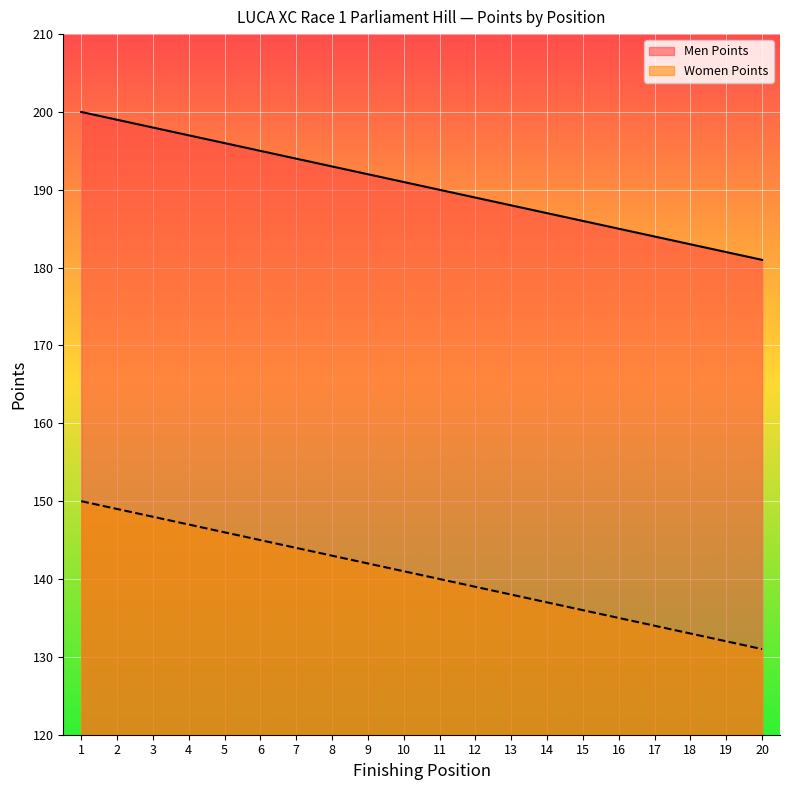

What are all the series names shown in the legend?

Men Points, Women Points